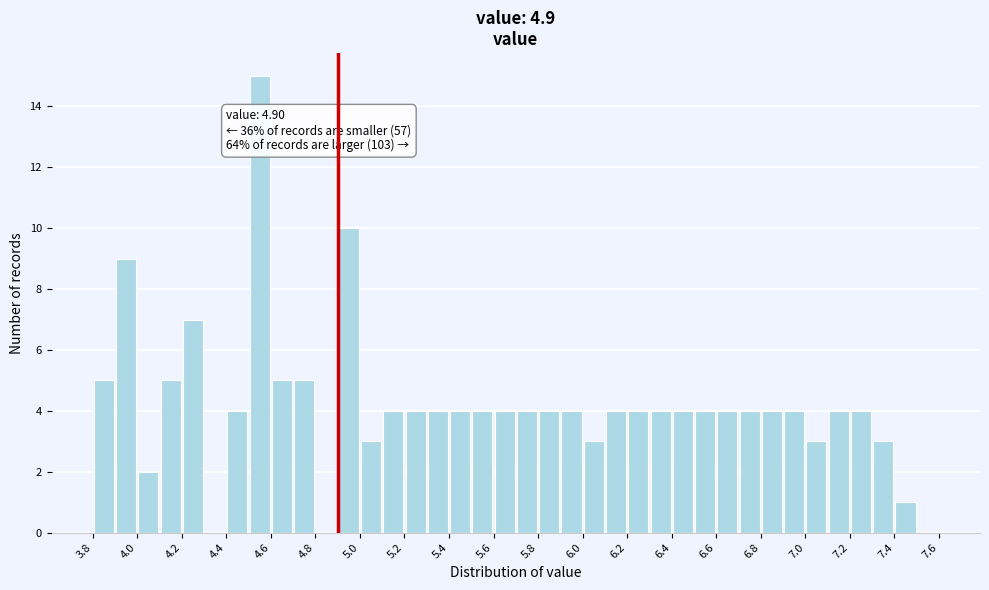

Over which range of the x-axis is the bar tallest?

4.5 to 4.6